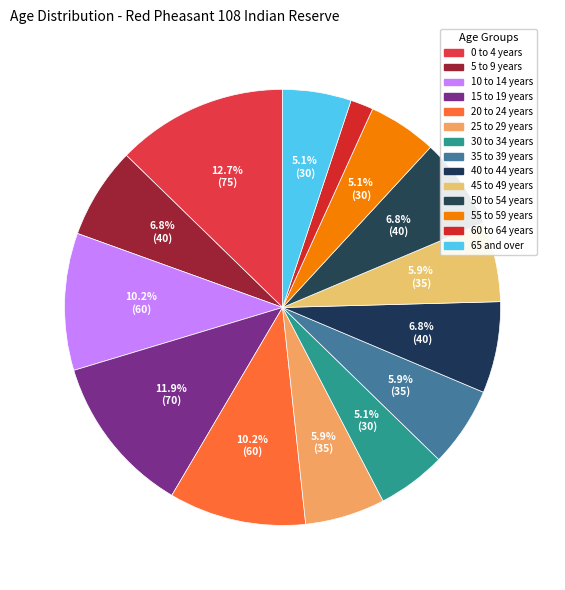

True or false: 10 to 14 years accounts for 18% of the total.

False